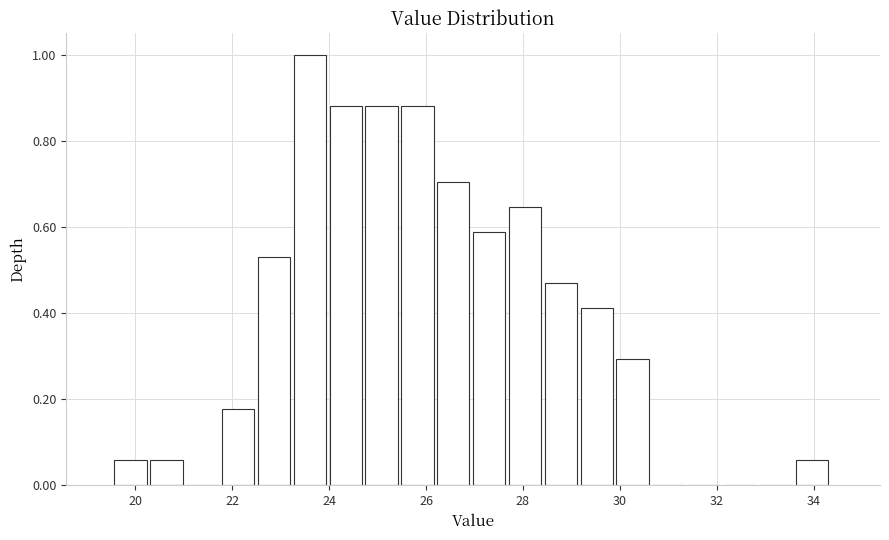

Read against the x-axis, roughly where is the centre of the tallest bar?

23.6